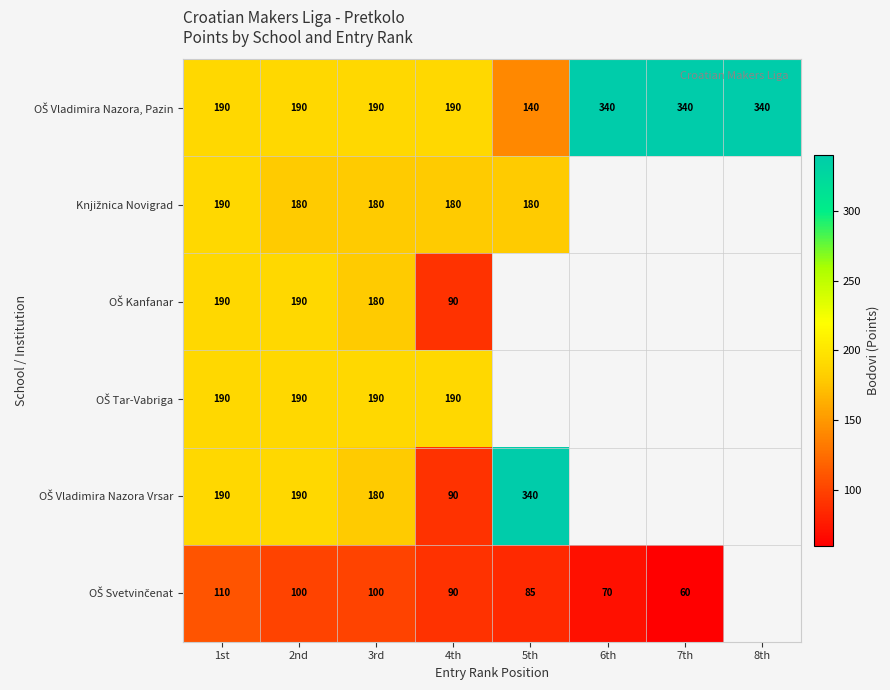

What is the total value across all series at 3rd?

1020